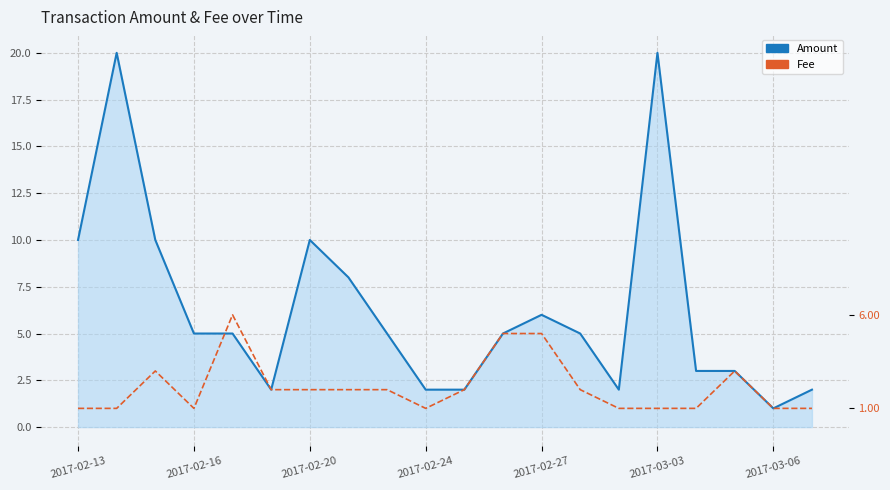

List the series in order of their overall mean, highest first.

Amount, Fee